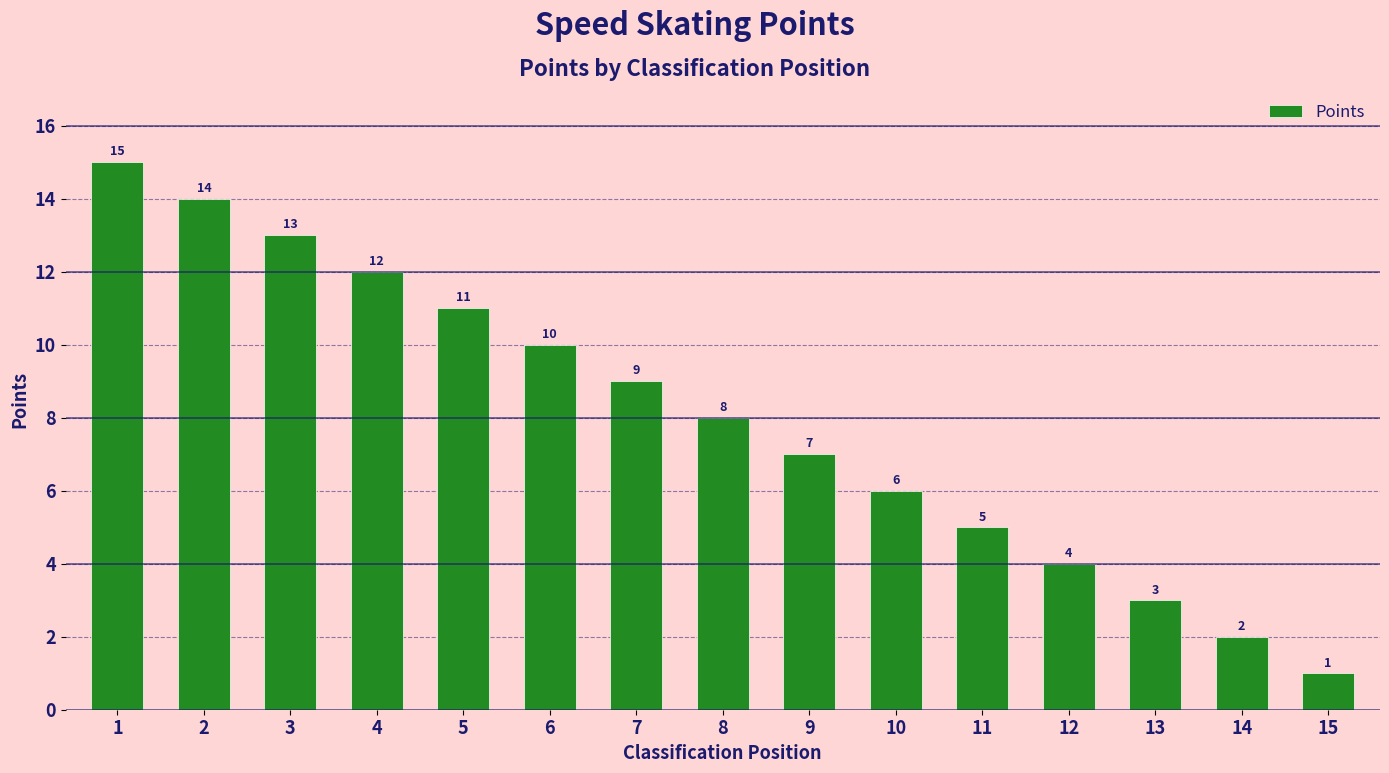

The chart shows a value of 11 at 8. True or false?

False